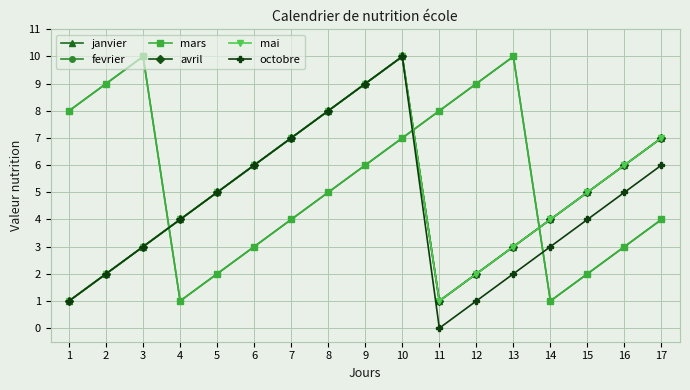

Is this an area chart (filled region under the line)?

No